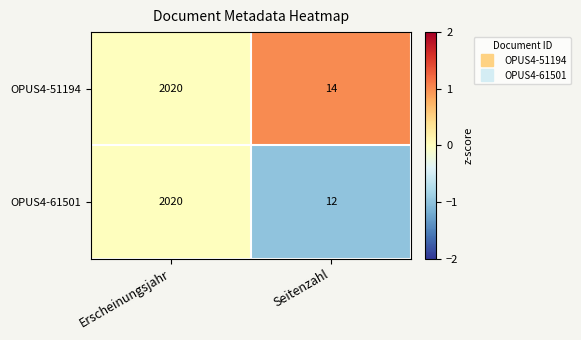

The value of OPUS4-51194 at Erscheinungsjahr is 2020. True or false?

True